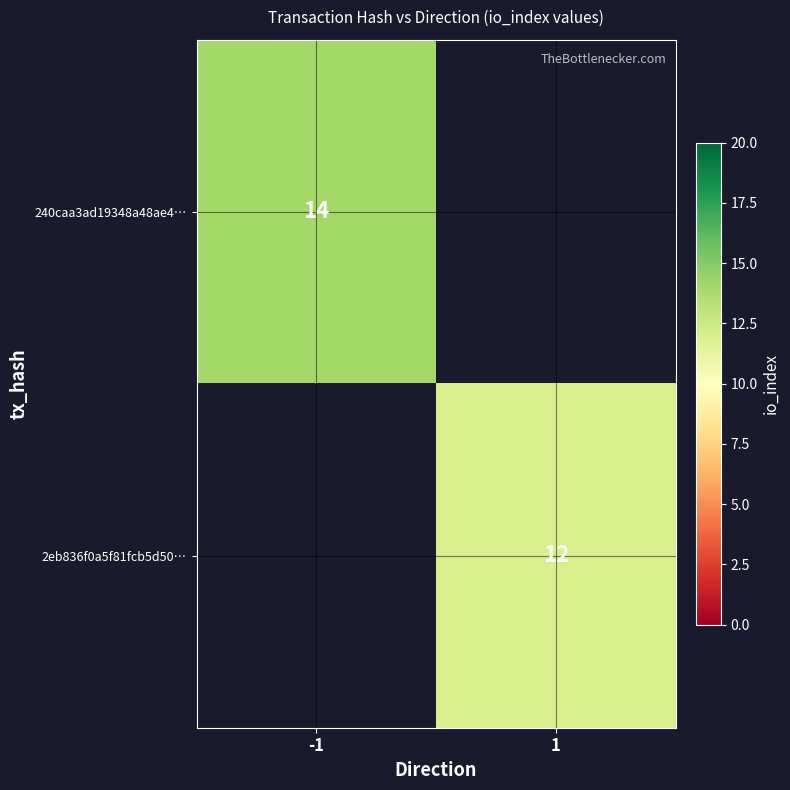

At how many categories does at least one series exceed 12?

1